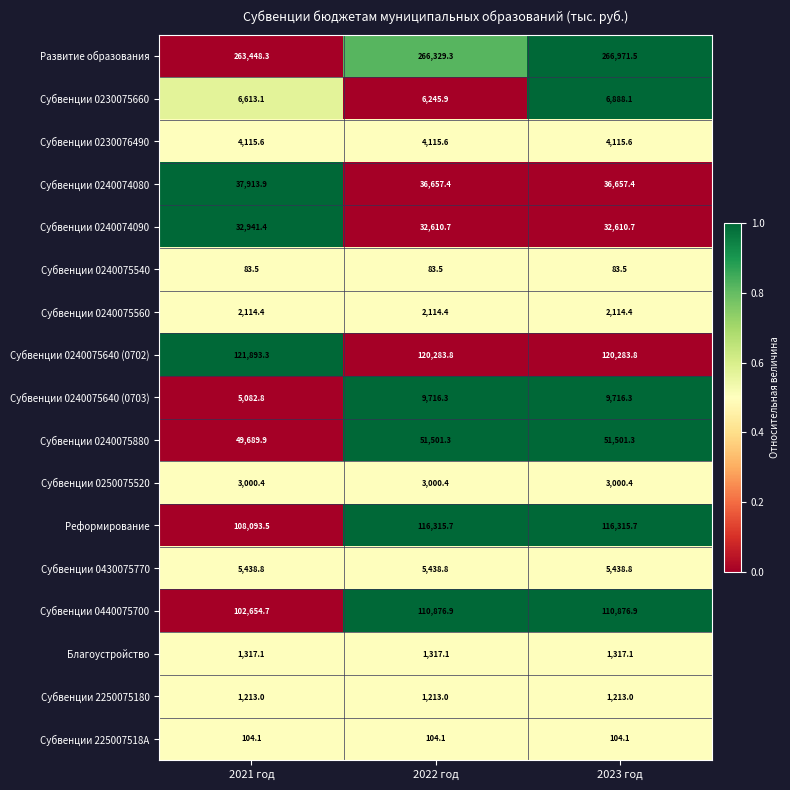

List the series in order of their peak value, highest first.

Развитие образования, Субвенции 0240075640 (0702), Реформирование, Субвенции 0440075700, Субвенции 0240075880, Субвенции 0240074080, Субвенции 0240074090, Субвенции 0240075640 (0703), Субвенции 0230075660, Субвенции 0430075770, Субвенции 0230076490, Субвенции 0250075520, Субвенции 0240075560, Благоустройство, Субвенции 2250075180, Субвенции 225007518A, Субвенции 0240075540